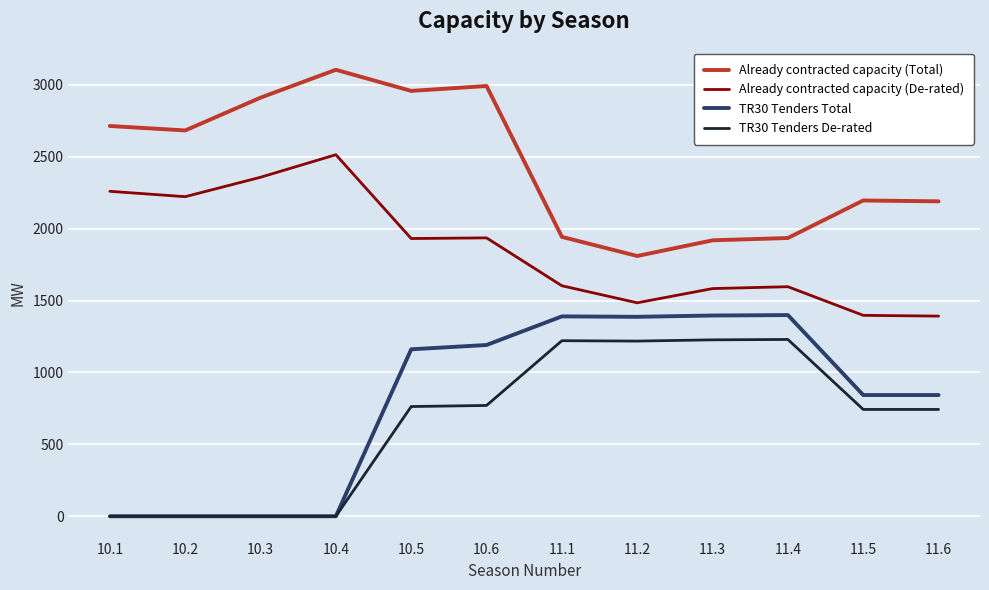

True or false: Already contracted capacity (De-rated) and TR30 Tenders Total cross at least once.

False